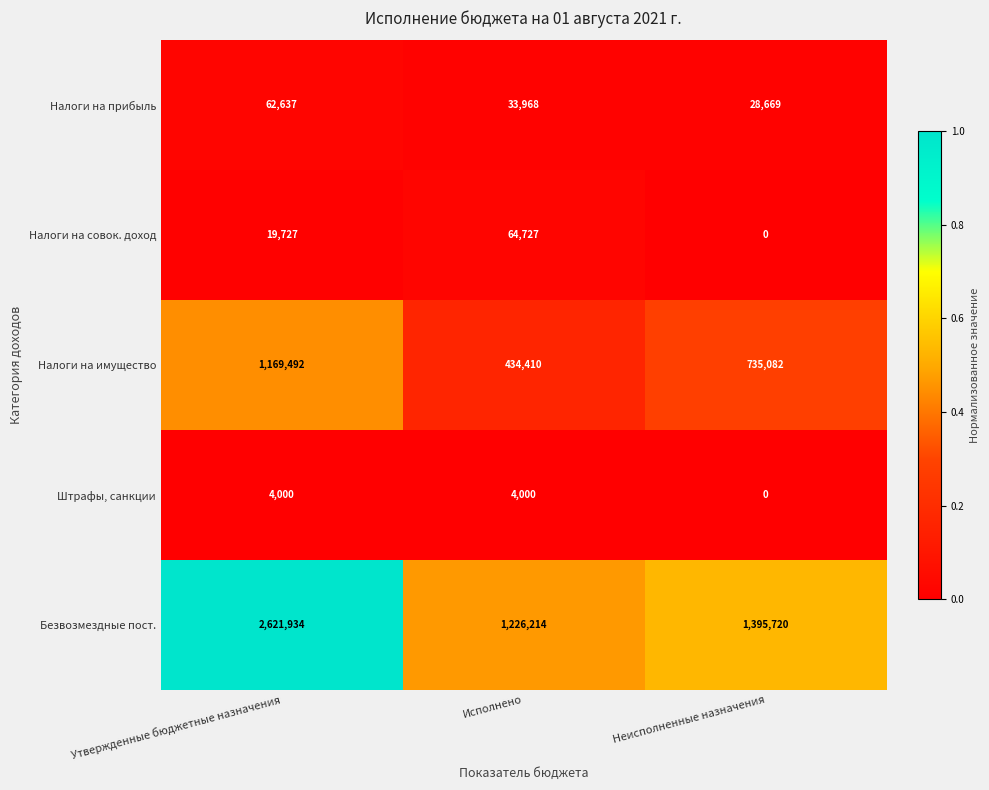

What is the difference between the highest and lowest values at Неисполненные назначения?

1395720